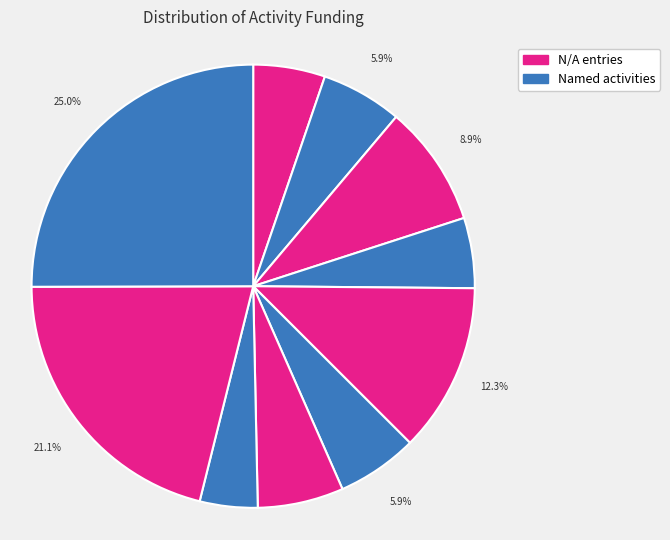

Does any single category account for the majority?

No